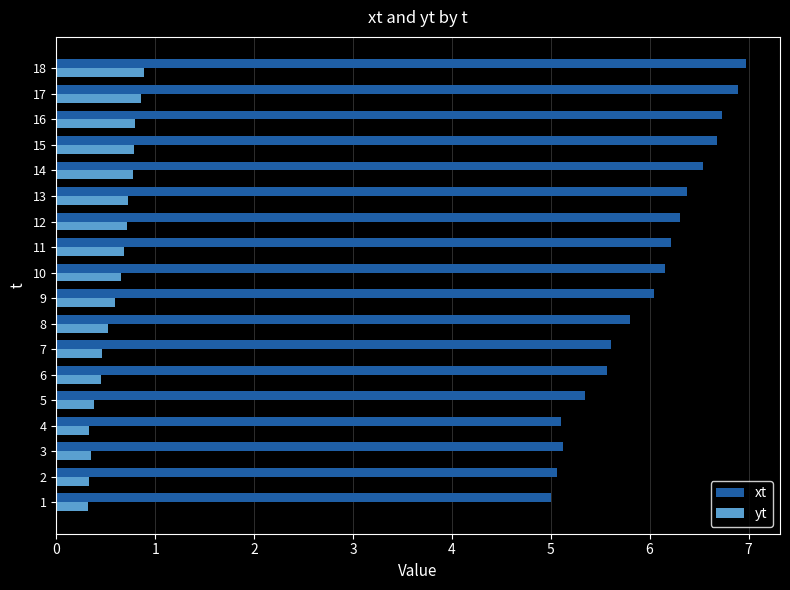

What is the maximum value for yt?

0.9